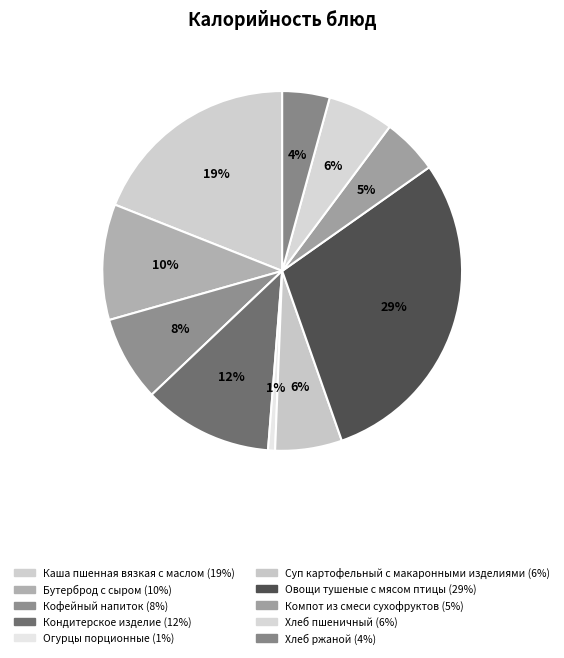

Is there any slice that represents more than half of the pie?

No